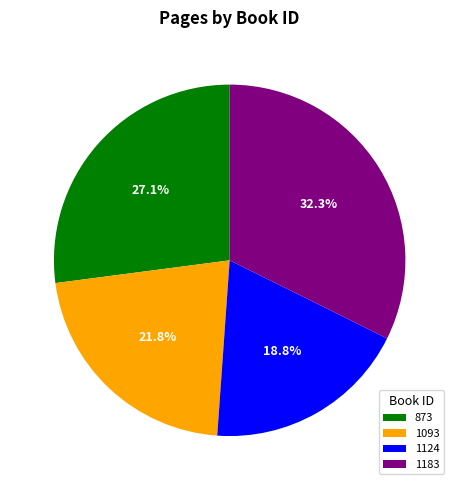

How many slices are in this pie chart?

4